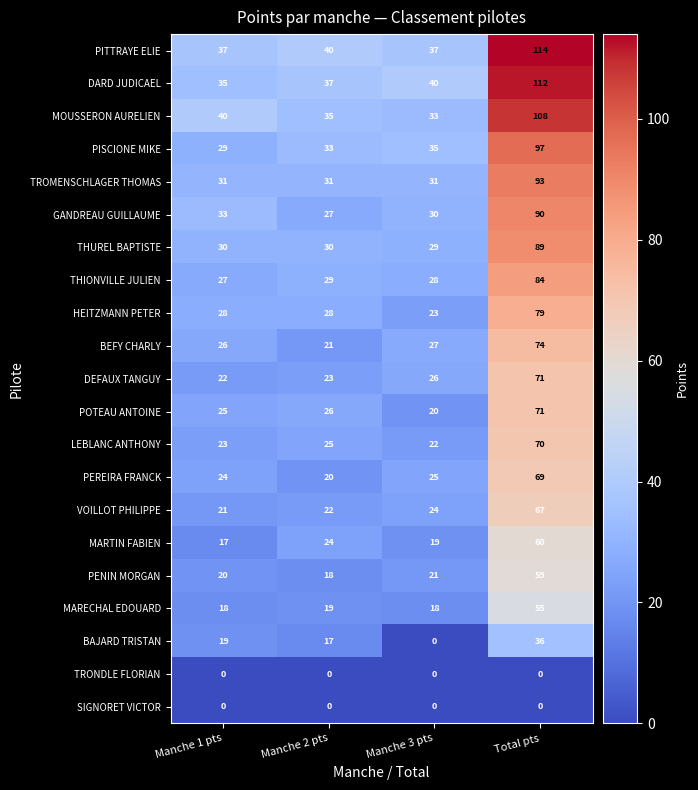

True or false: MOUSSERON AURELIEN has a value of 56 at Manche 3 pts.

False